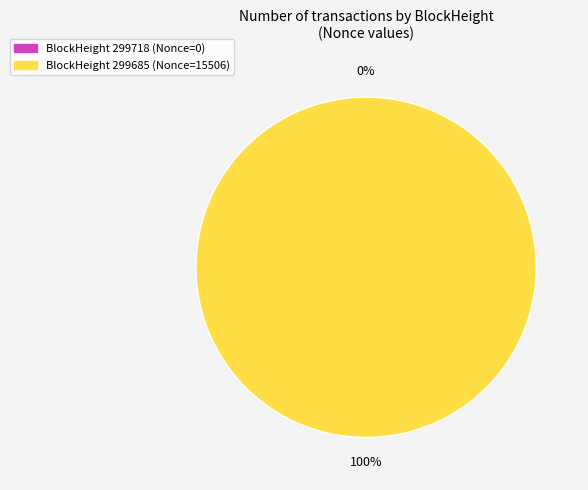

To the nearest percent, what is the difference between the largest and smallest slice percentages?

100%